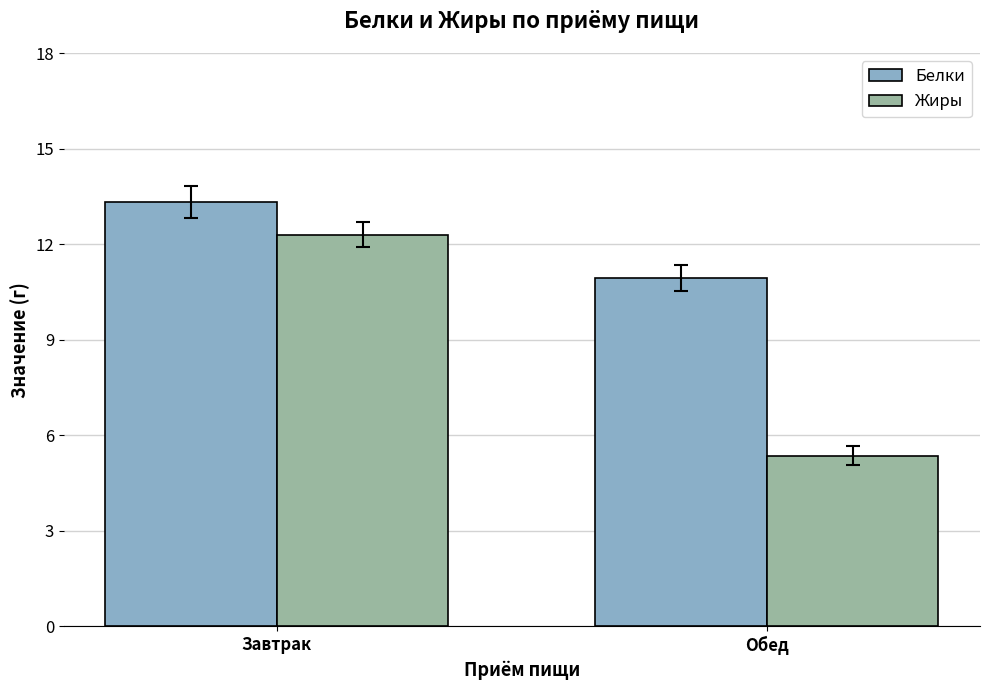

Between Завтрак and Обед, which series saw the biggest shift?

Жиры